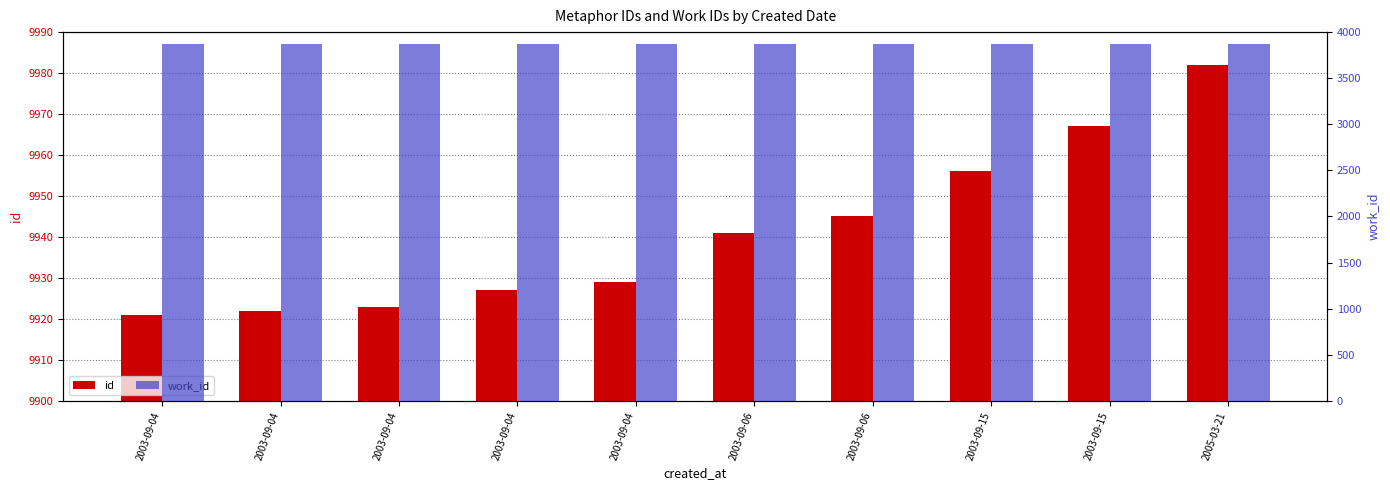

Rank the series by their maximum value, from highest to lowest.

id, work_id